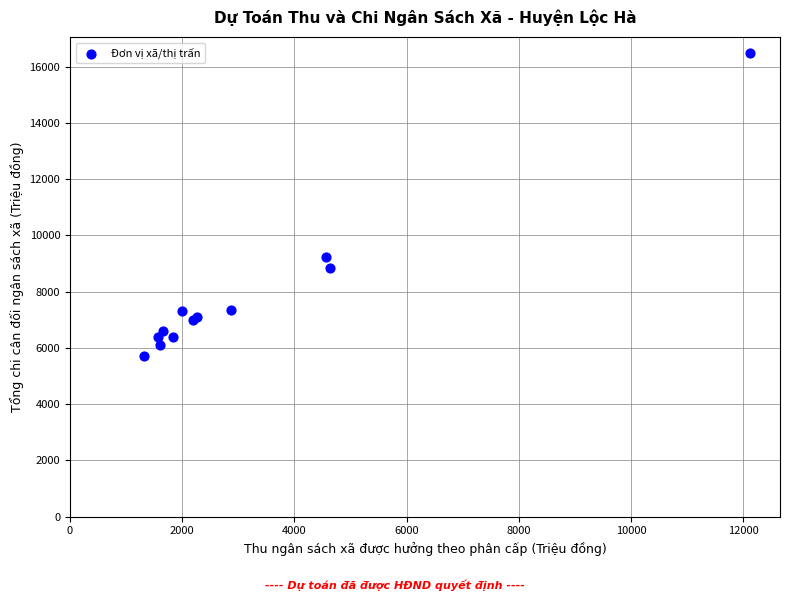

What Y value in the scatter plot is closest to 11103?

9247.5